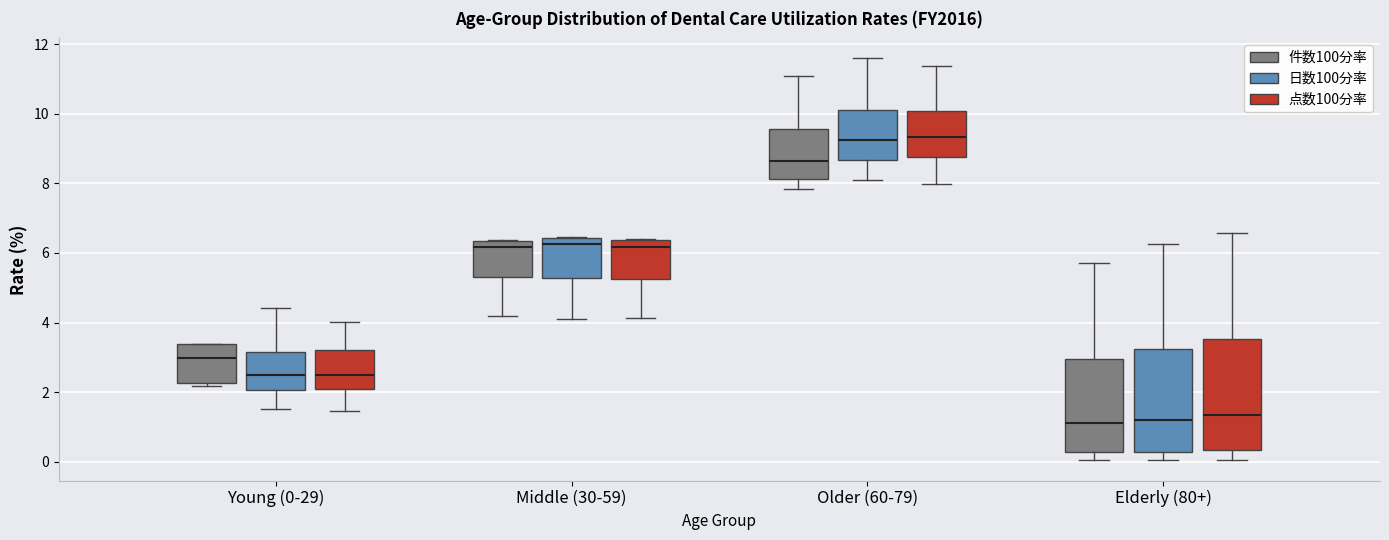

Where is the upper edge of the box for Young (0-29) (件数100分率) on the y-axis? The values are not printed on the chart, so give them approximately, as read against the axis.

3.4